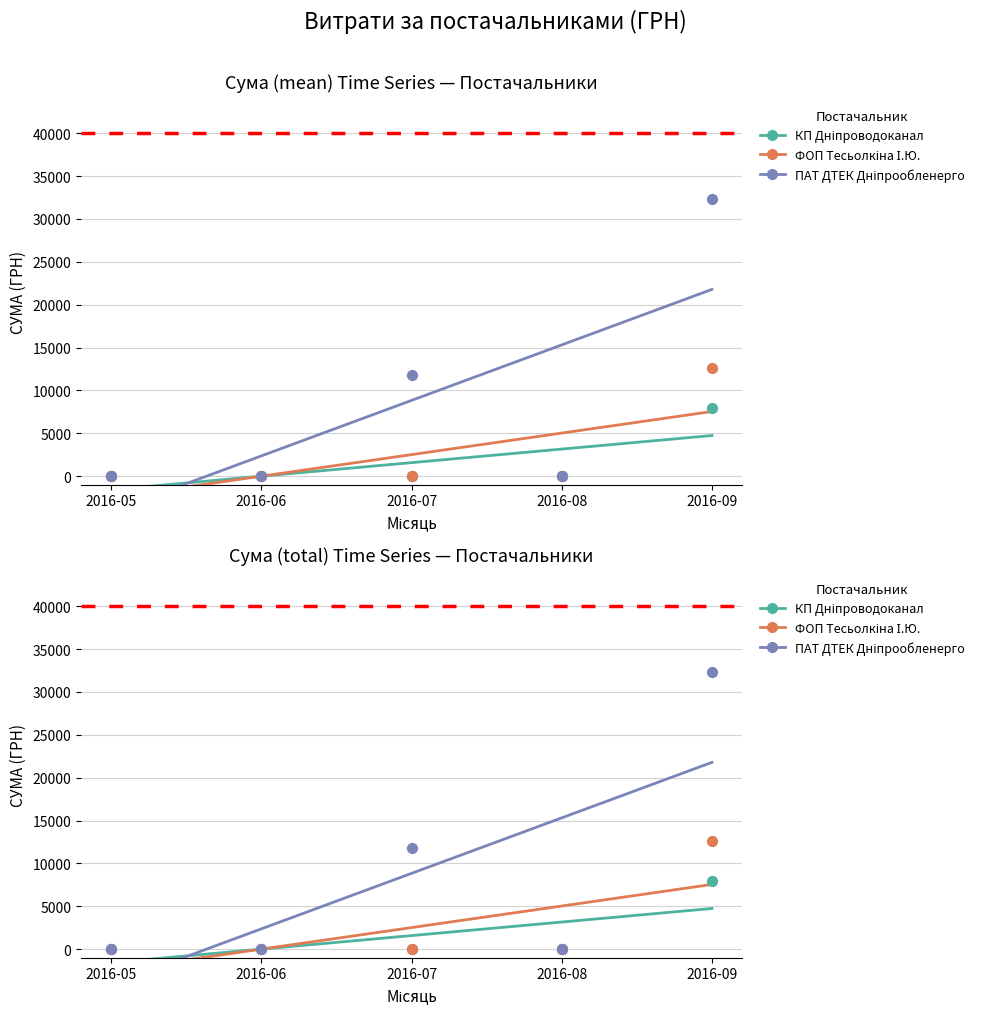

What are all the series names shown in the legend?

КП Дніпроводоканал, ФОП Тесьолкіна І.Ю., ПАТ ДТЕК Дніпрообленерго